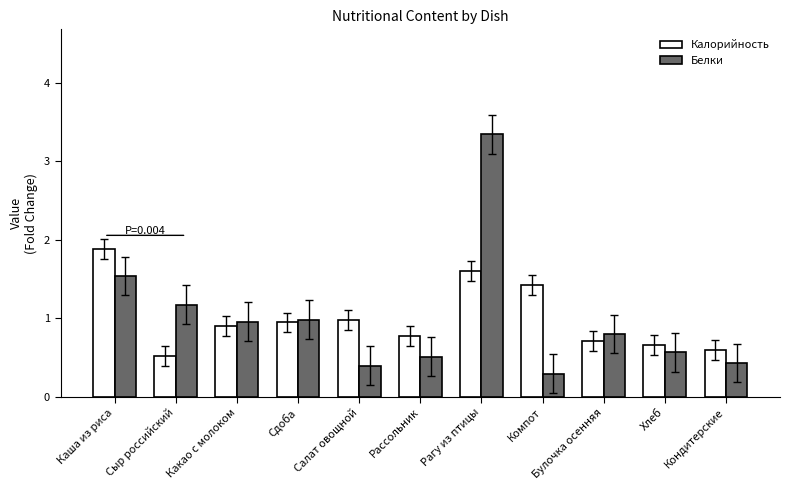

What is the label of the 1st bar from the left?

Каша из риса